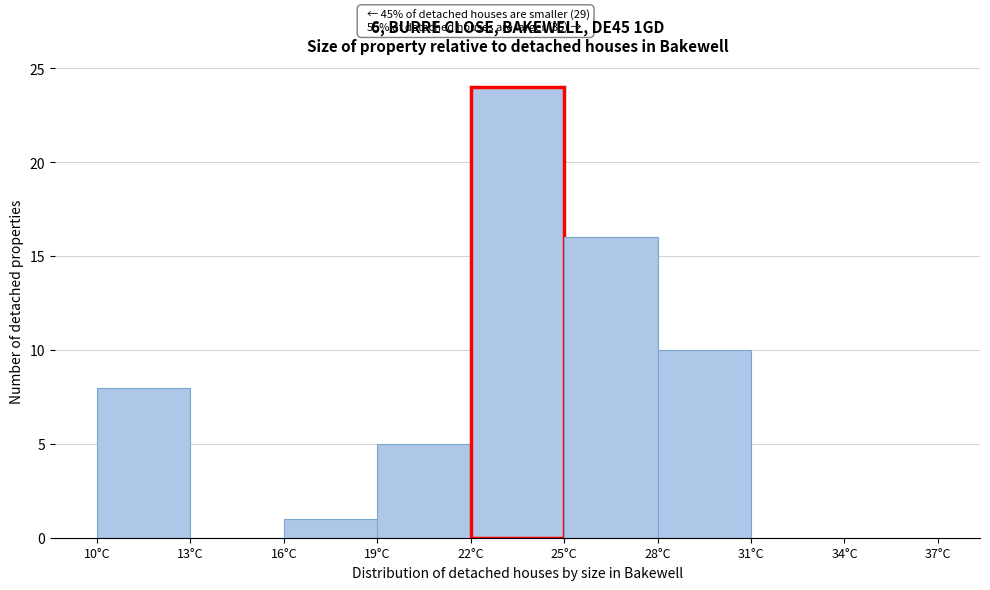

Which range on the x-axis has the tallest bar?

22 to 25